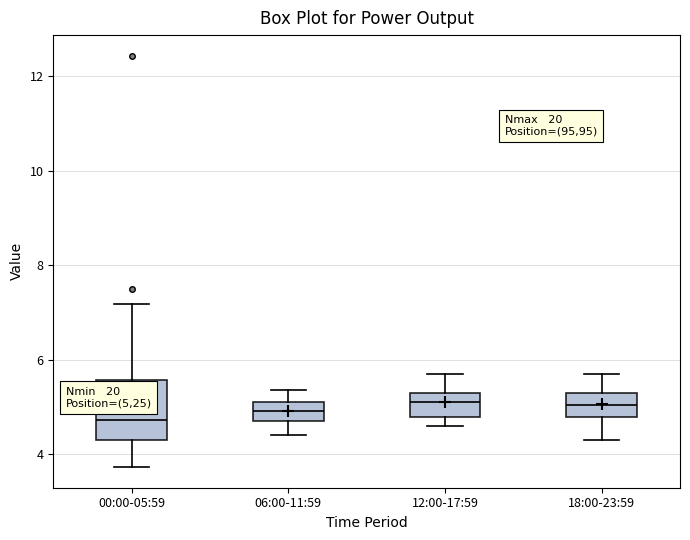

Reading left to right, transcribe this box plot: for each box, give where its median line is, the range the box spans, and where its two whiskers end, as read against the y-axis. The values are not printed on the chart, so give them approximately, as read against the axis.

00:00-05:59: median 4.8, box 4.4 to 5.6, whiskers 3.8 to 7.2
06:00-11:59: median 5.0, box 4.8 to 5.2, whiskers 4.4 to 5.4
12:00-17:59: median 5.2, box 4.8 to 5.4, whiskers 4.6 to 5.8
18:00-23:59: median 5.0, box 4.8 to 5.4, whiskers 4.4 to 5.8